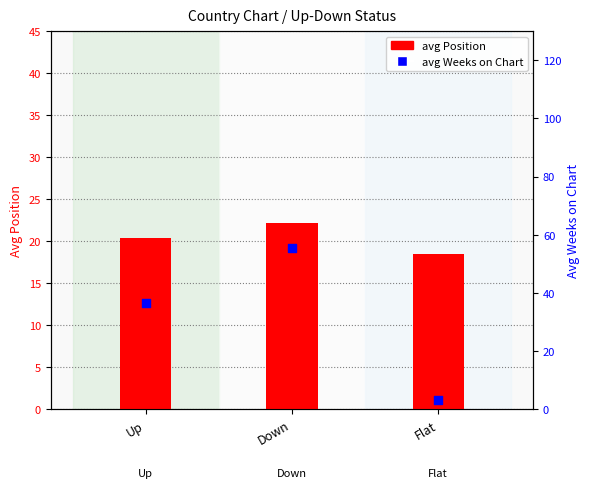

What is the total value across all series at Down?

77.6